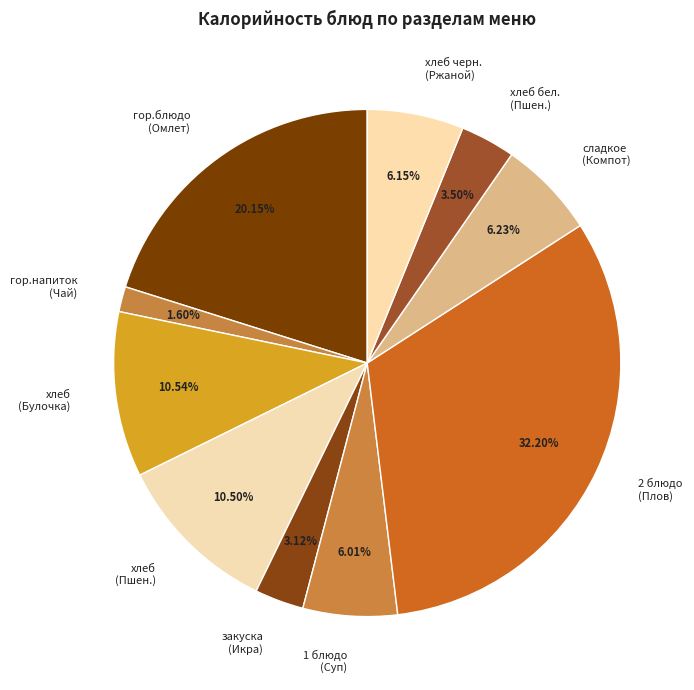

Between гор.блюдо (Омлет) and закуска (Икра), which is larger?

гор.блюдо (Омлет)